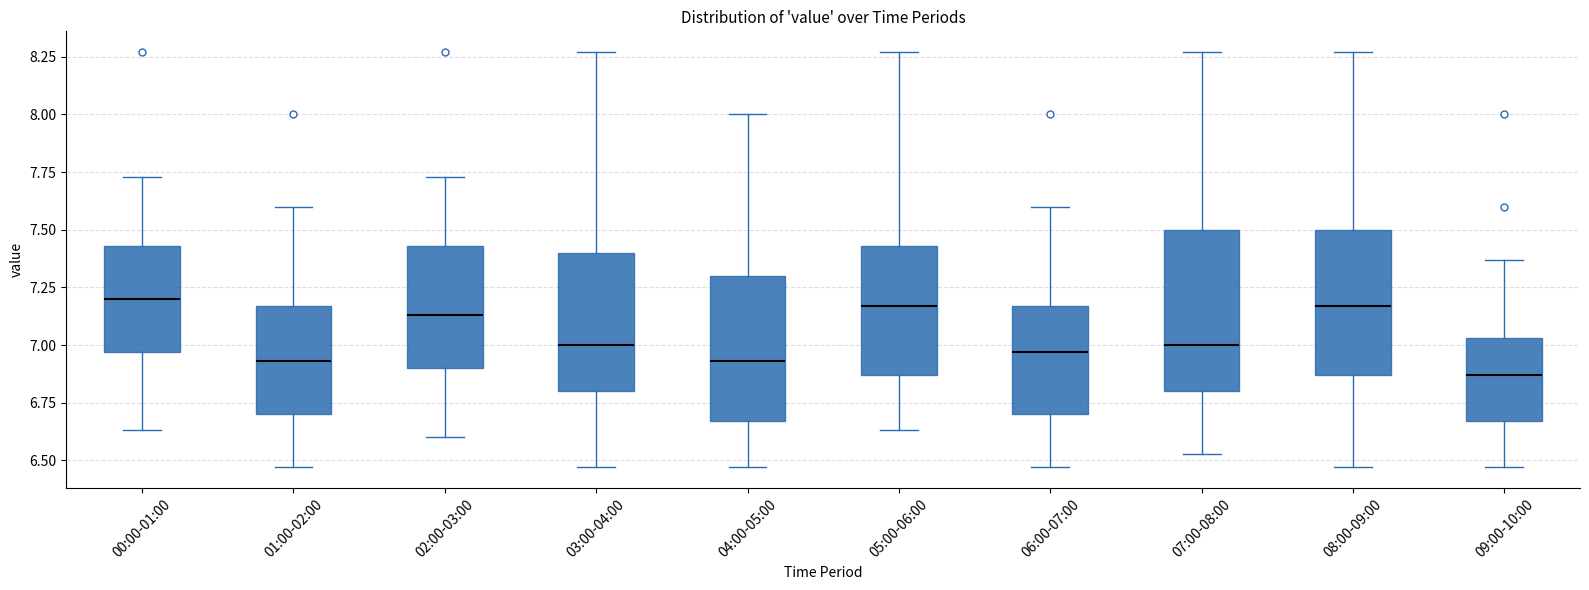

Reading left to right, transcribe this box plot: for each box, give where its median line is, the range the box spans, and where its two whiskers end, as read against the y-axis. The values are not printed on the chart, so give them approximately, as read against the axis.

00:00-01:00: median 7.20, box 6.95 to 7.45, whiskers 6.65 to 7.75
01:00-02:00: median 6.95, box 6.70 to 7.15, whiskers 6.45 to 7.60
02:00-03:00: median 7.15, box 6.90 to 7.45, whiskers 6.60 to 7.75
03:00-04:00: median 7.00, box 6.80 to 7.40, whiskers 6.45 to 8.25
04:00-05:00: median 6.95, box 6.65 to 7.30, whiskers 6.45 to 8.00
05:00-06:00: median 7.15, box 6.85 to 7.45, whiskers 6.65 to 8.25
06:00-07:00: median 6.95, box 6.70 to 7.15, whiskers 6.45 to 7.60
07:00-08:00: median 7.00, box 6.80 to 7.50, whiskers 6.55 to 8.25
08:00-09:00: median 7.15, box 6.85 to 7.50, whiskers 6.45 to 8.25
09:00-10:00: median 6.85, box 6.65 to 7.05, whiskers 6.45 to 7.35